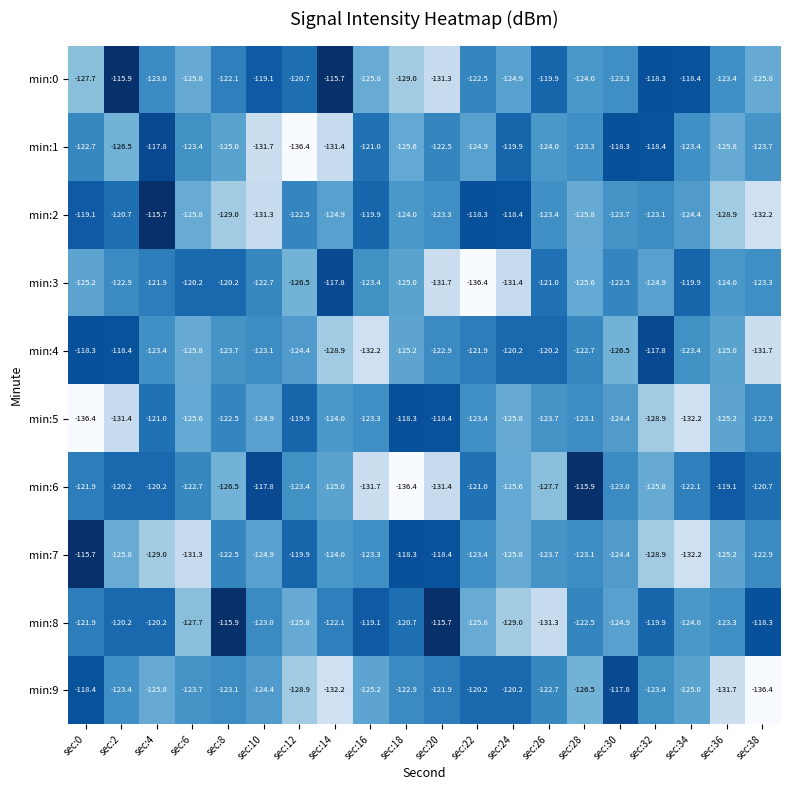

What is the approximate value of min:6 at sec:10?

-117.8